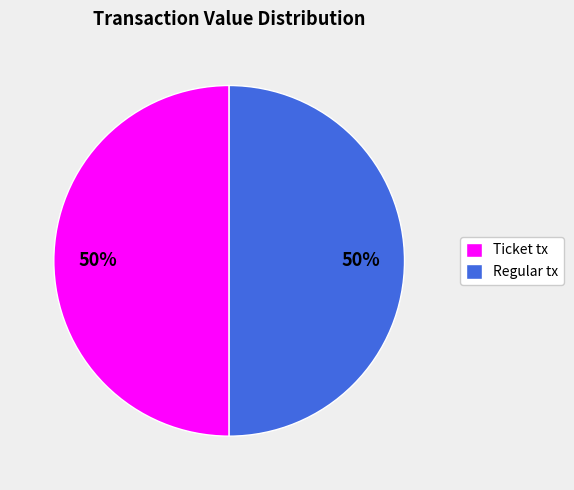

Combined, do Regular tx and Ticket tx account for over 50%?

Yes